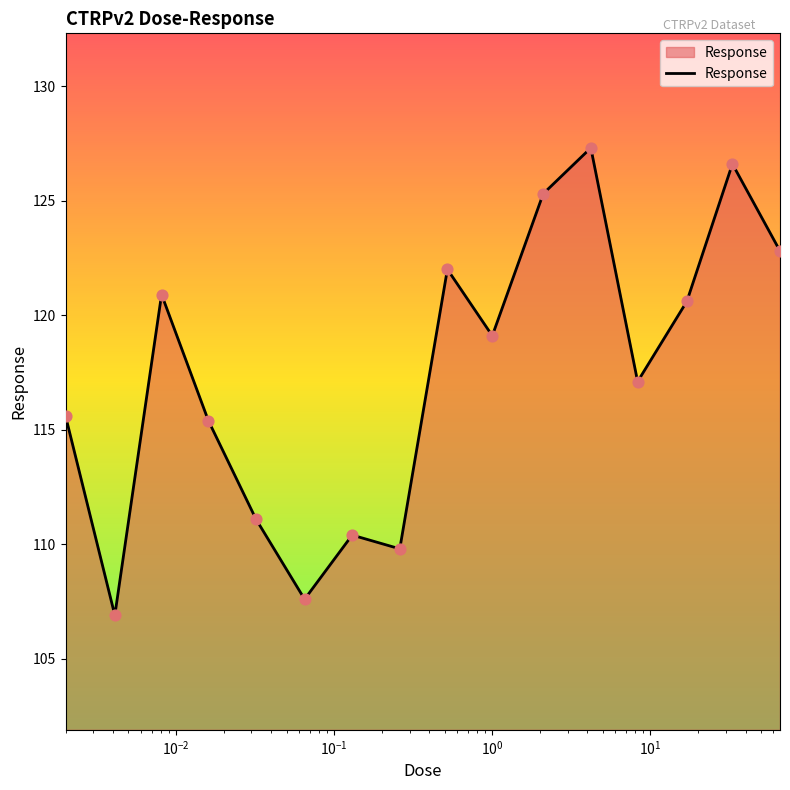

What is the maximum value shown in the chart?

127.3